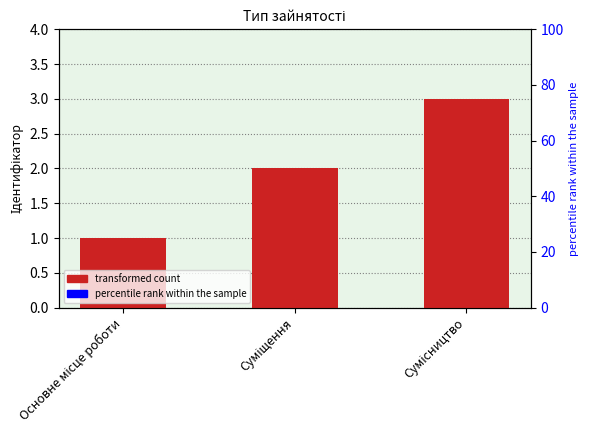

Which label corresponds to the largest value in the chart?

Сумісництво